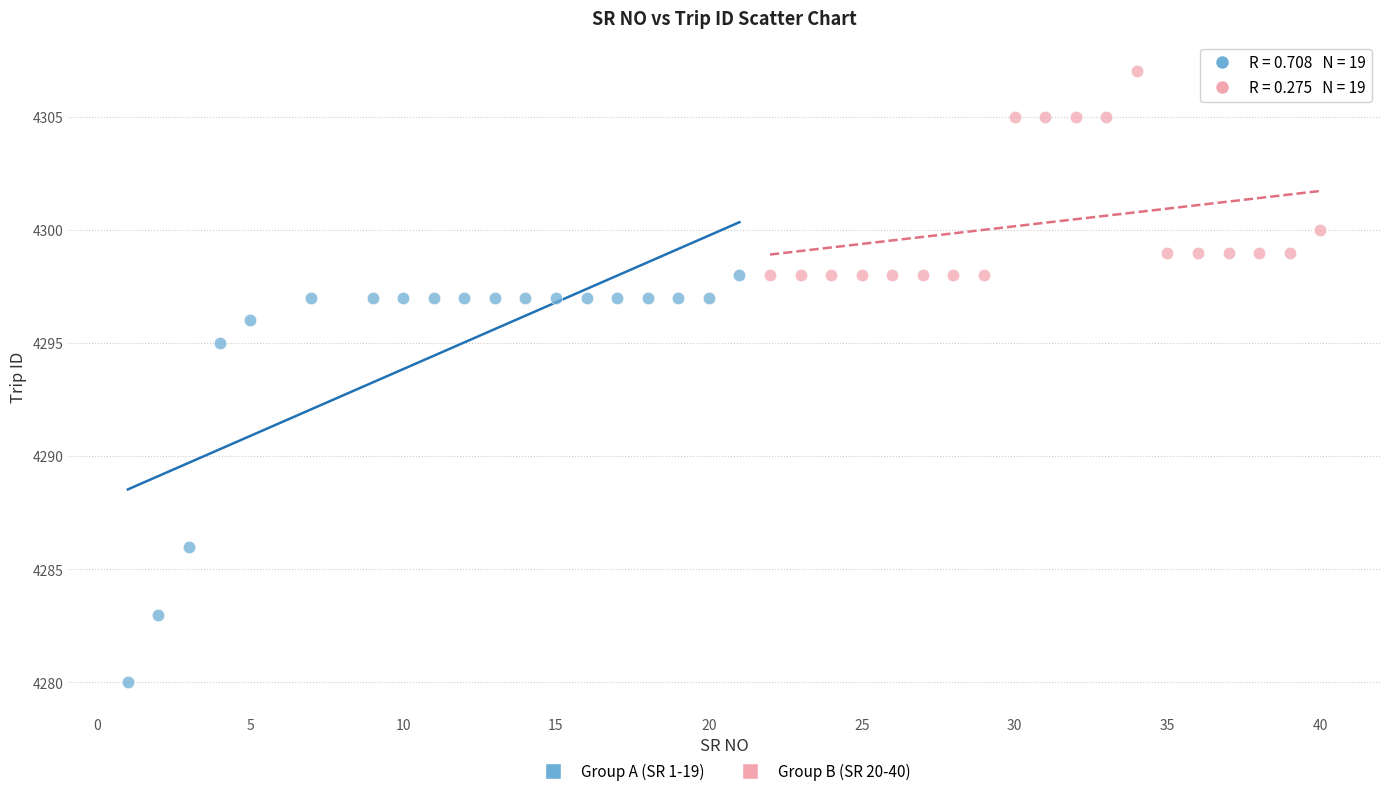

What are all the series names shown in the legend?

Group A (SR 1-19), Group B (SR 20-40)